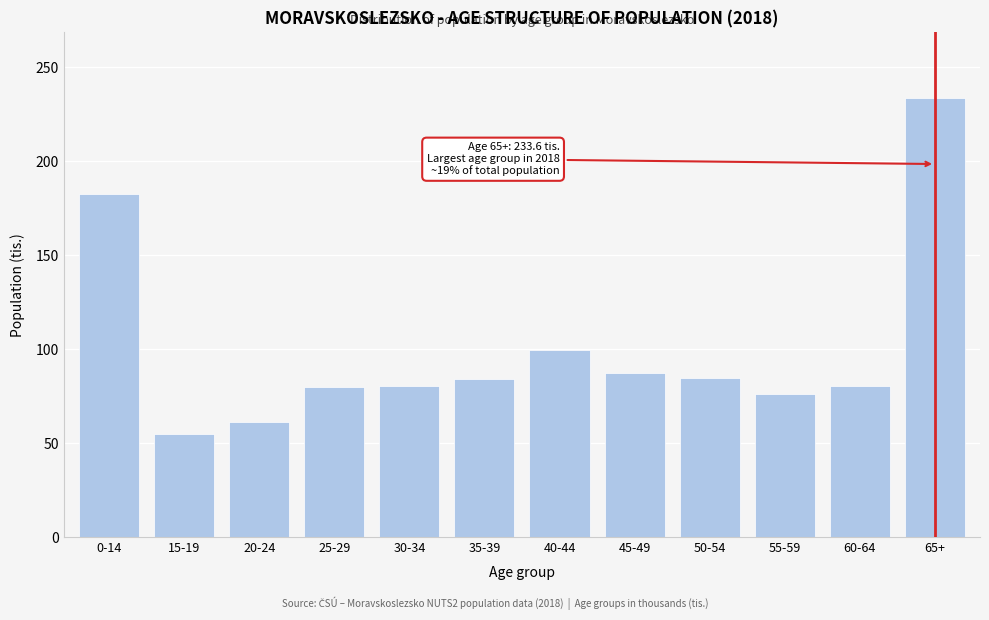

What is the sum of the values at 0-14 and 15-19?

237.2